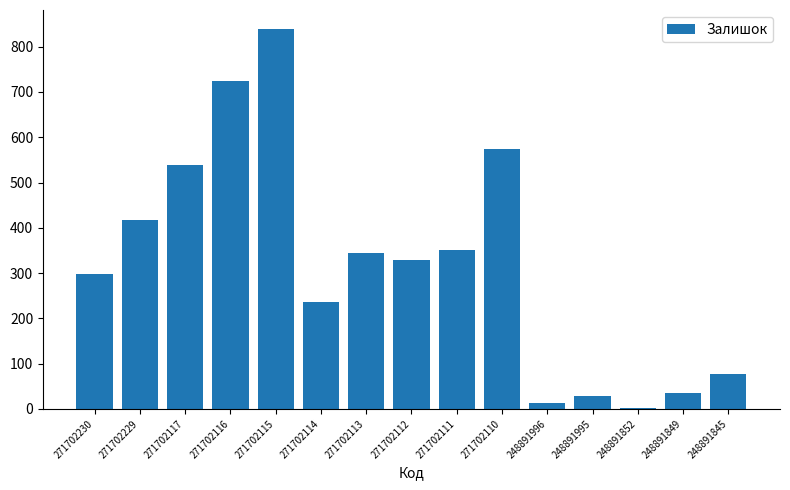

What is the greatest value displayed?

839